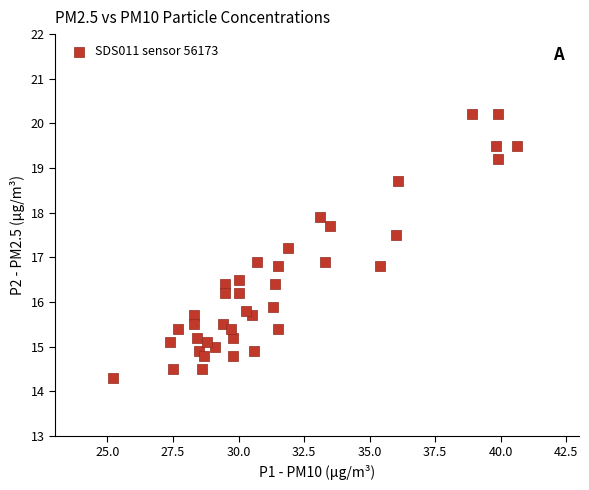

What is the range of Y values (max minus min)?

5.9